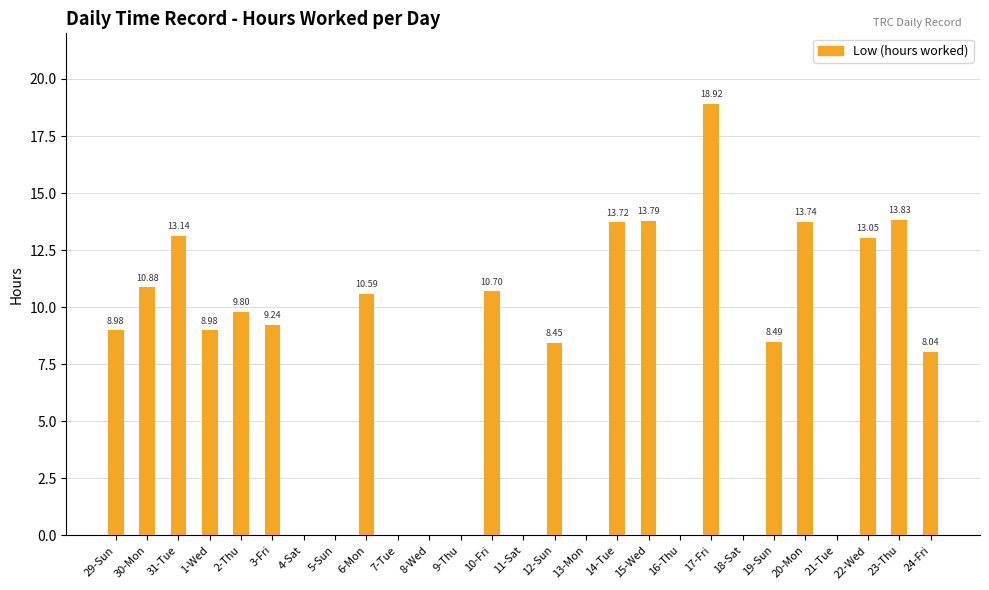

What is the sum of the values at 7-Tue and 17-Fri?

18.9